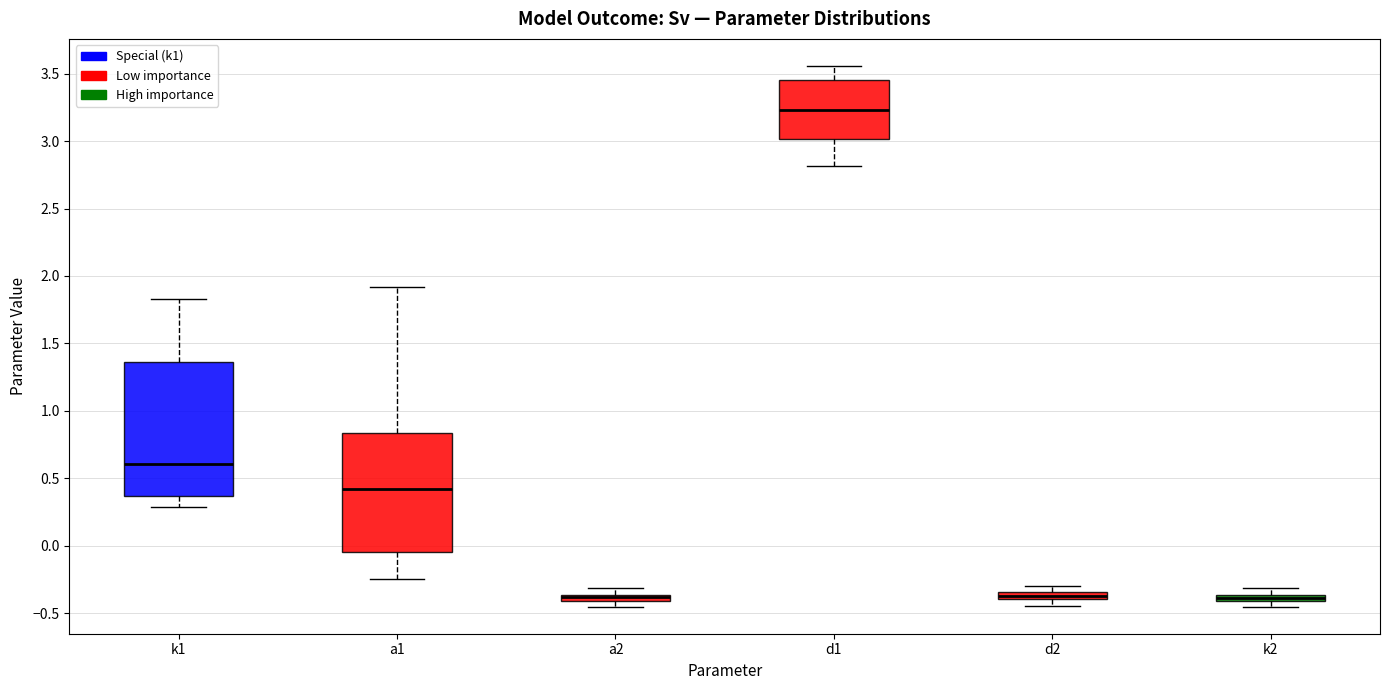

Which box is the tallest, from its lower edge to its upper edge?

k1